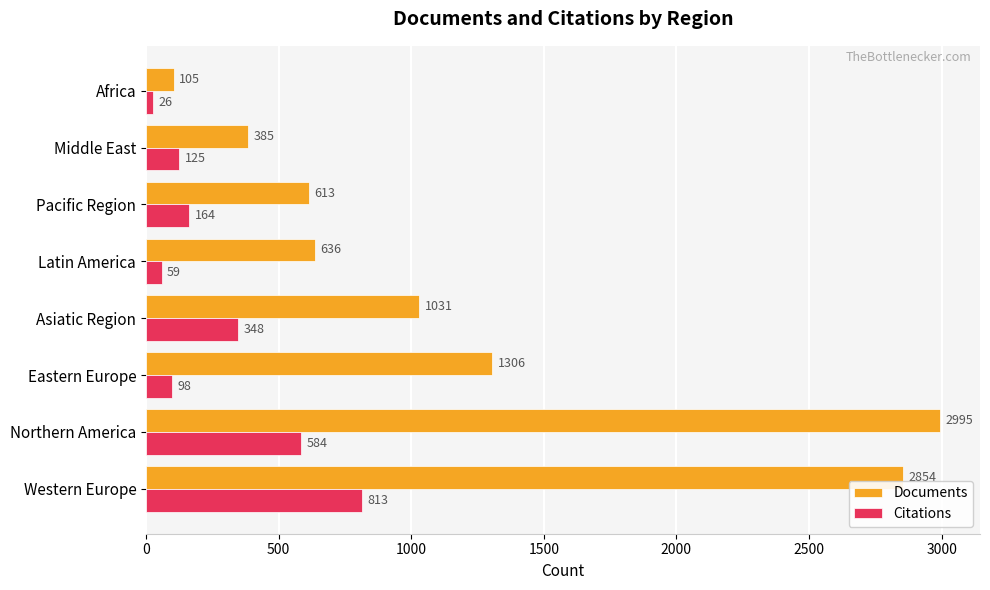

At which label does Documents reach its peak?

Northern America